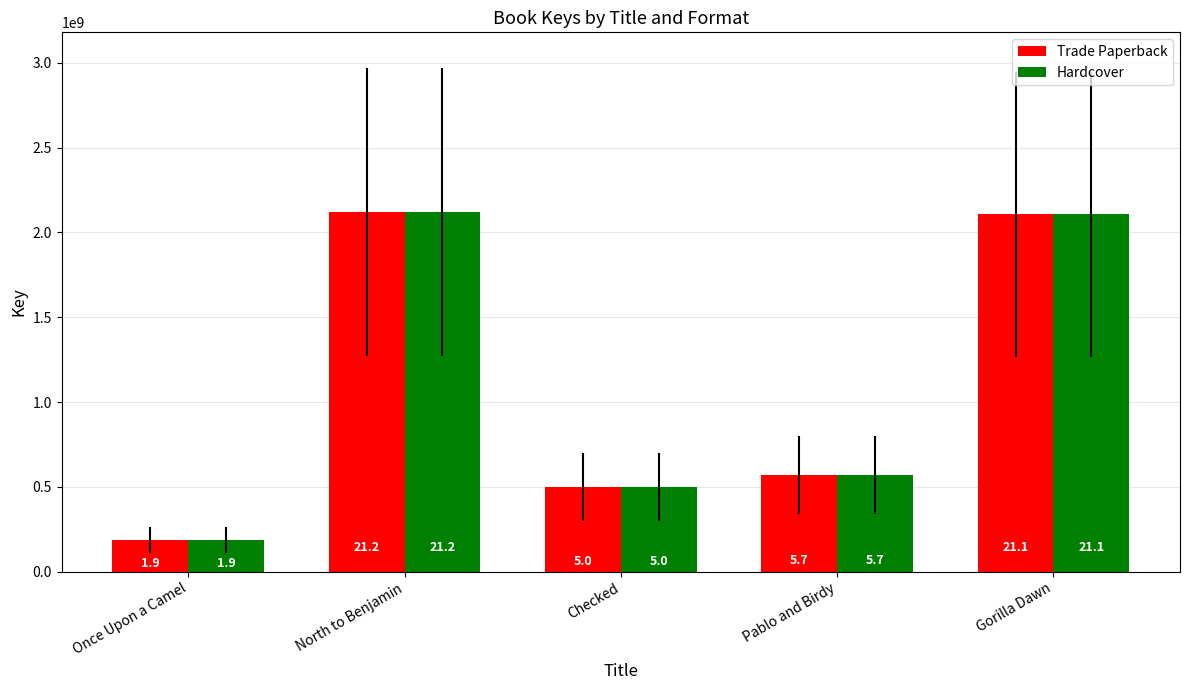

True or false: Trade Paperback has a value of 260421937 at Once Upon a Camel.

False